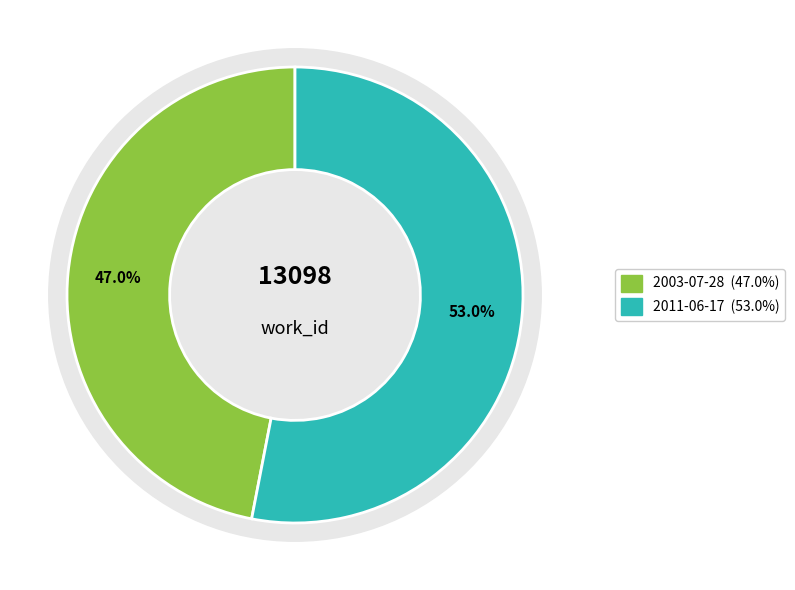

To the nearest percent, what is the difference between the largest and smallest slice percentages?

6%